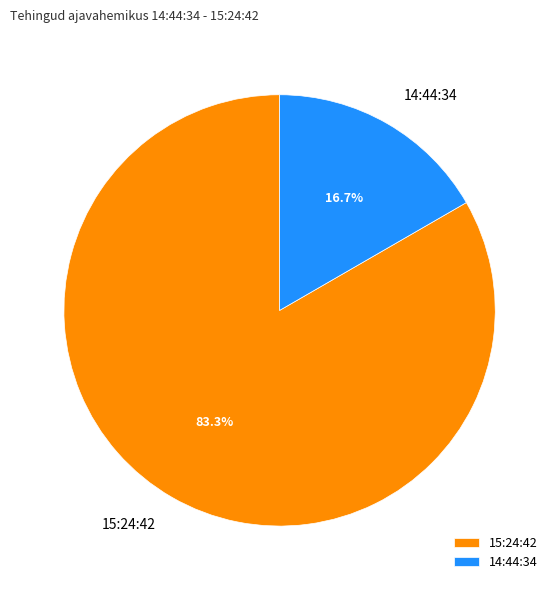

Rank the categories by value from highest to lowest.

15:24:42, 14:44:34